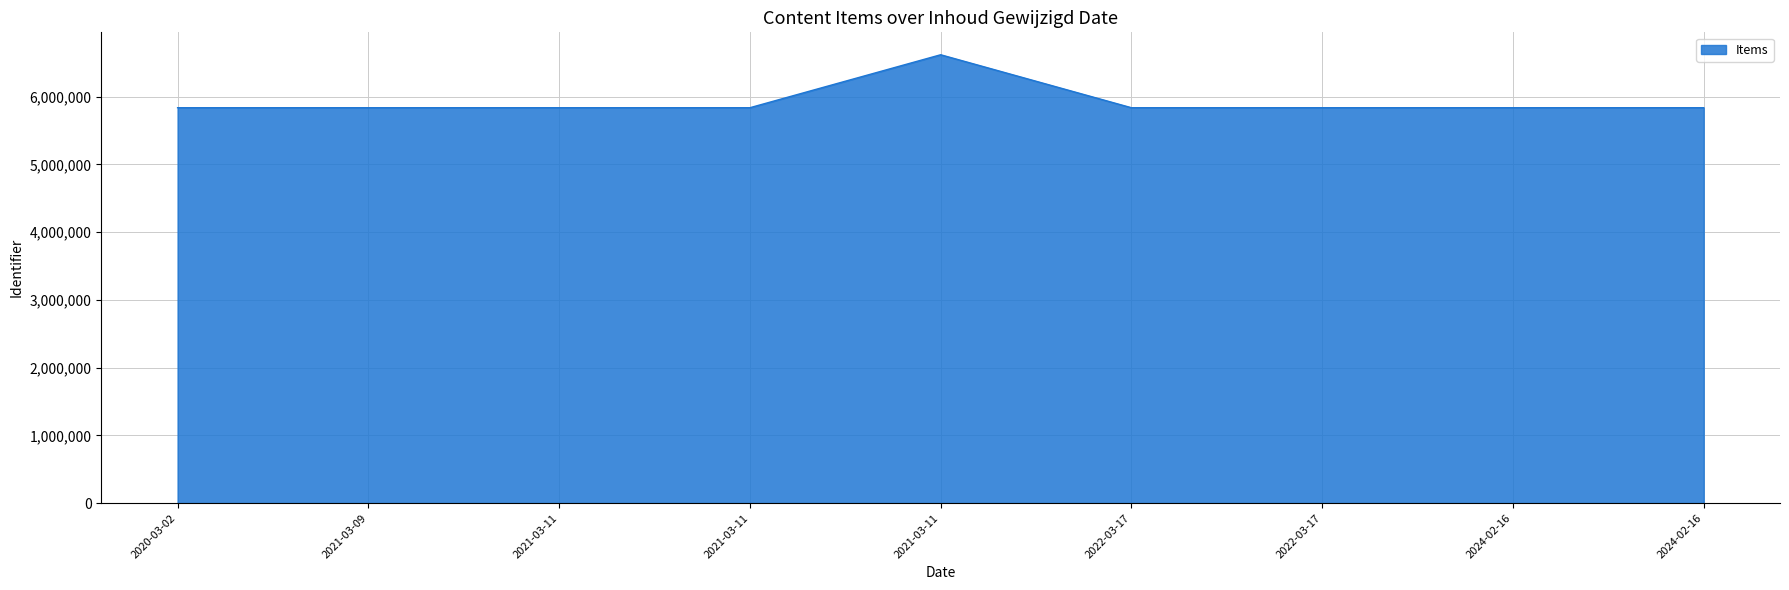

The value at 2021-03-09 is 1656651. True or false?

False